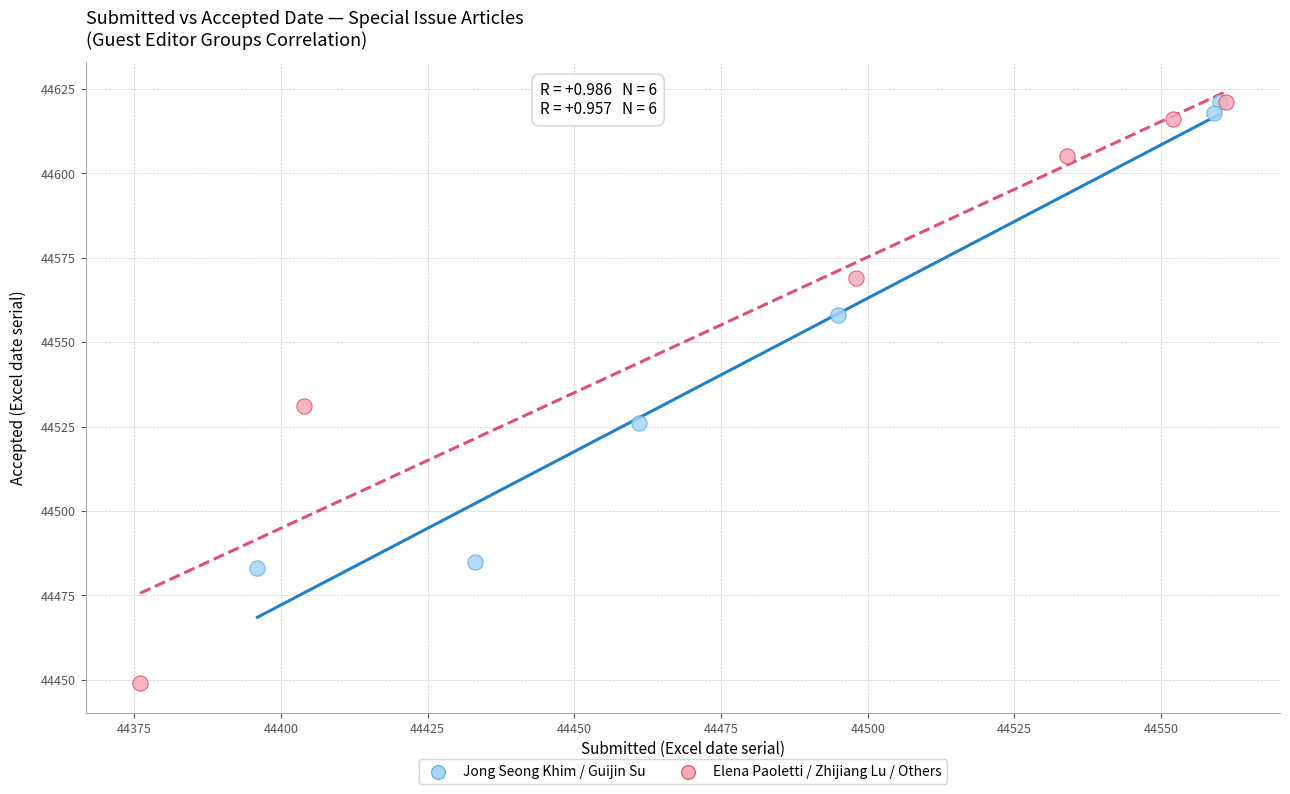

Which series has the largest Y range (max minus min)?

Elena Paoletti / Zhijiang Lu / Others